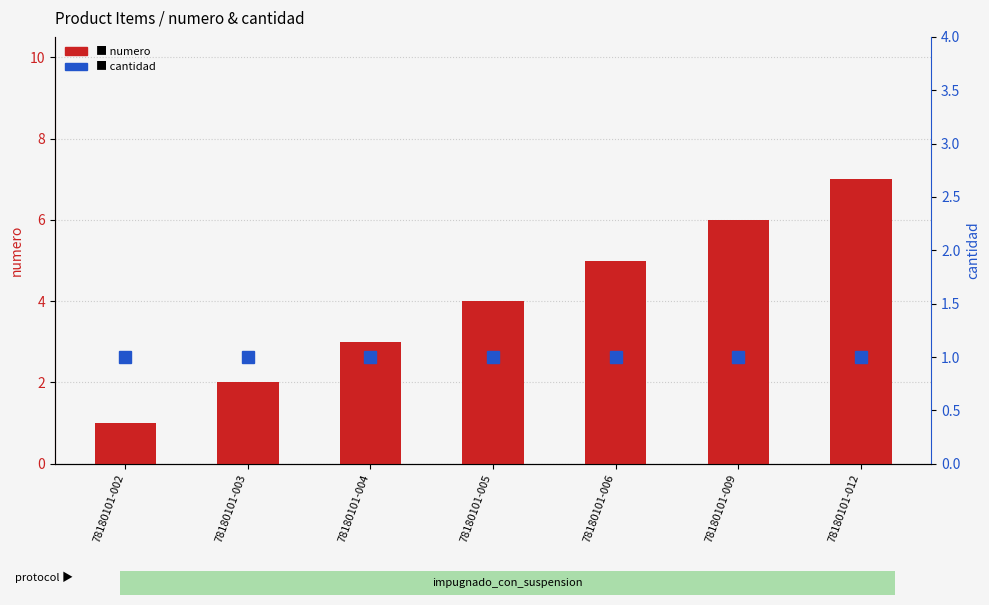

Reading left to right, transcribe all the data shown in this chart.

numero: 1	2	3	4	5	6	7
cantidad: 1	1	1	1	1	1	1